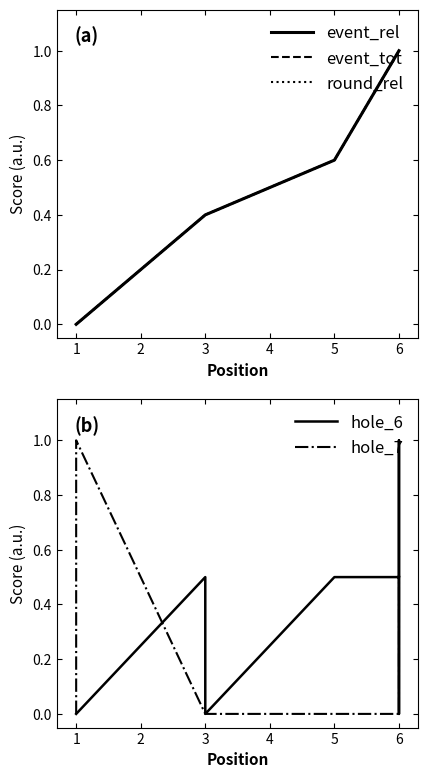

The hole_6 series shows -0.4 at 6. True or false?

False